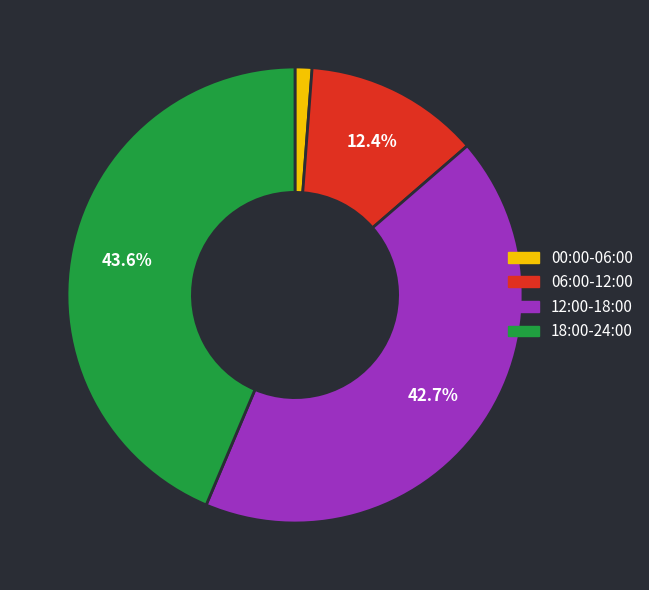

Does any single category account for the majority?

No